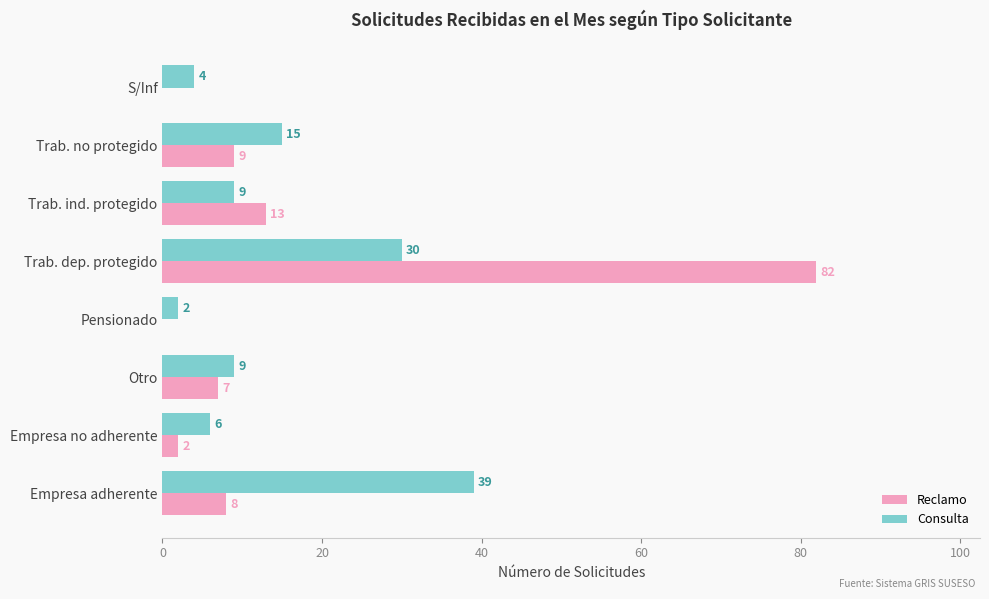

What is the sum of all Consulta values?

114